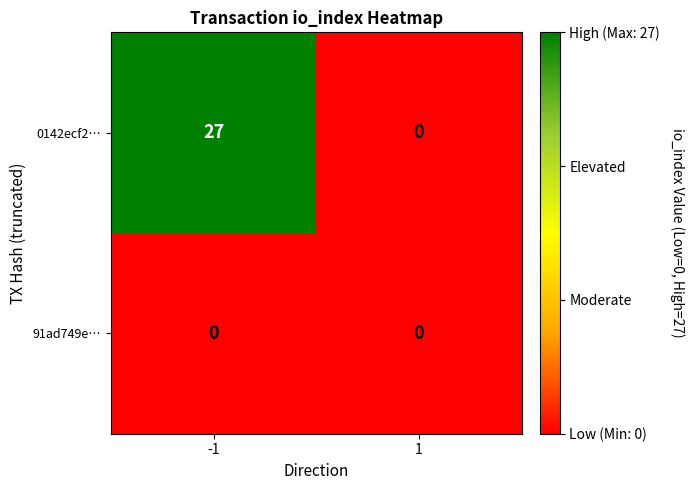

Is the value of 0142ecf2… at -1 greater than the value of 91ad749e… at 1?

Yes